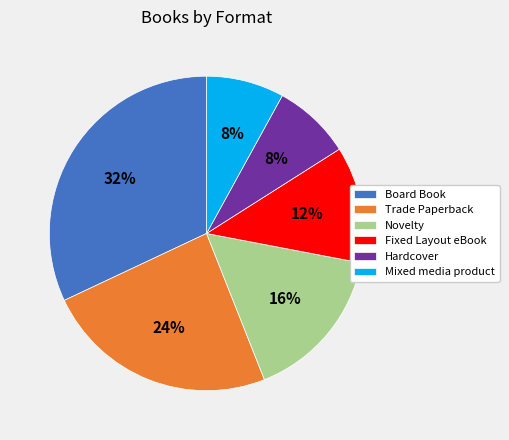

How many slices are in this pie chart?

6